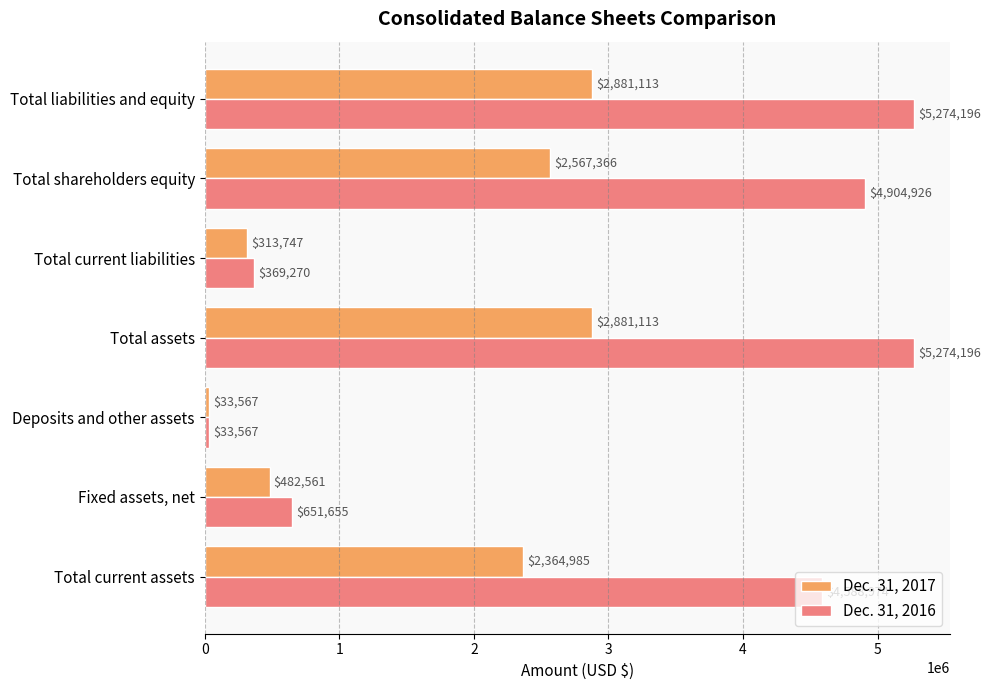

Rank the series at Total assets from highest to lowest value.

Dec. 31, 2016, Dec. 31, 2017